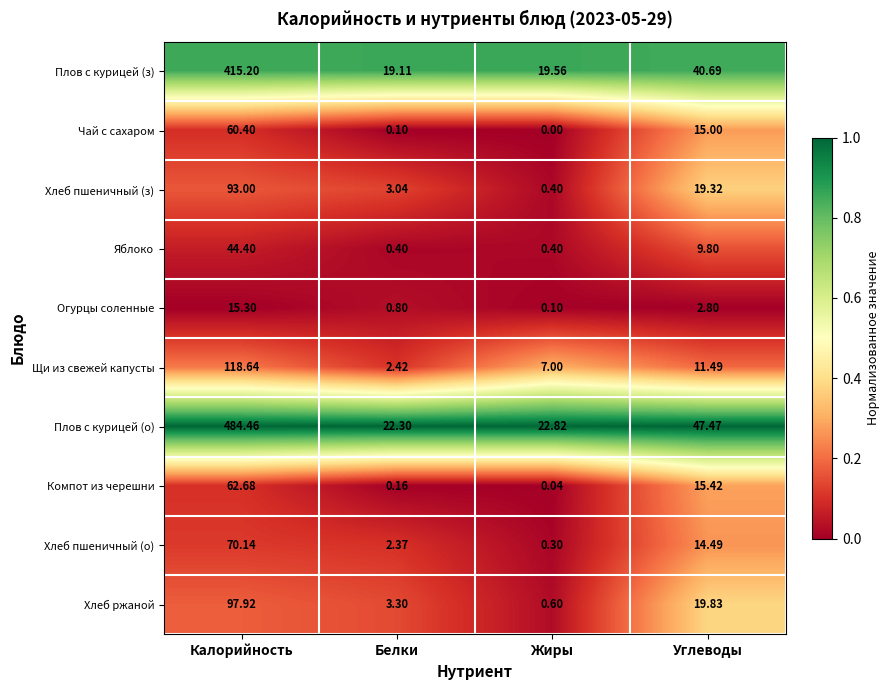

Is the value of Плов с курицей (з) at Калорийность greater than the value of Компот из черешни at Жиры?

Yes